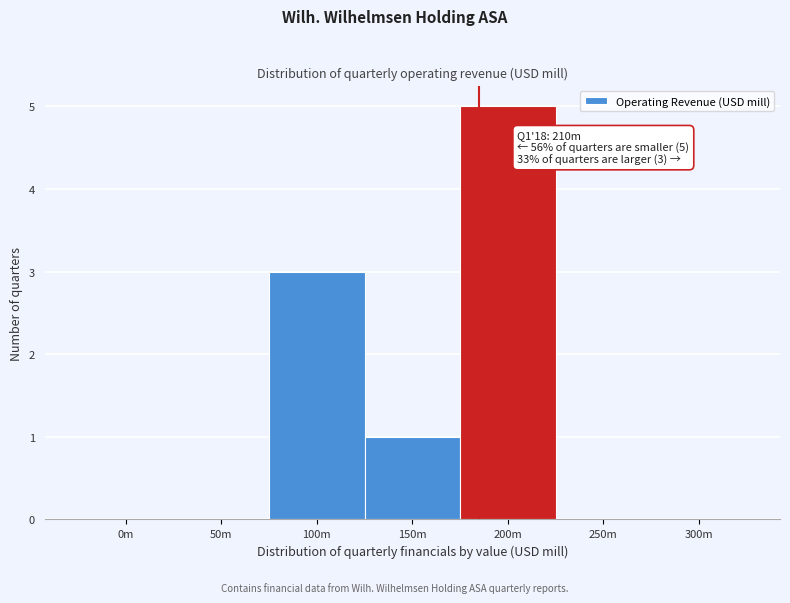

Reading right to left, what are all the values shown in this chart?

300m=0	250m=0	200m=5	150m=1	100m=3	50m=0	0m=0